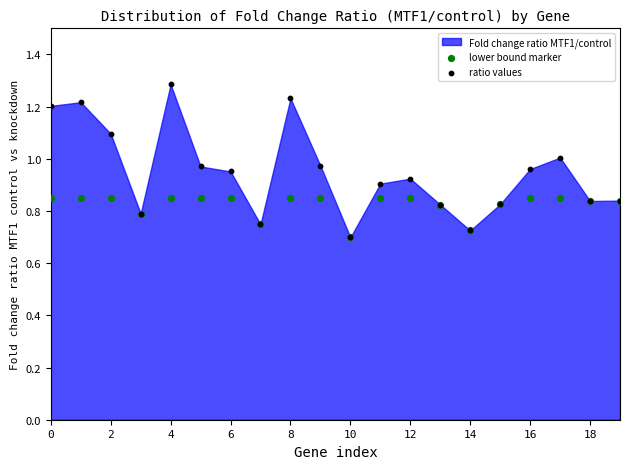

Which series contains the highest Y value?

ratio values